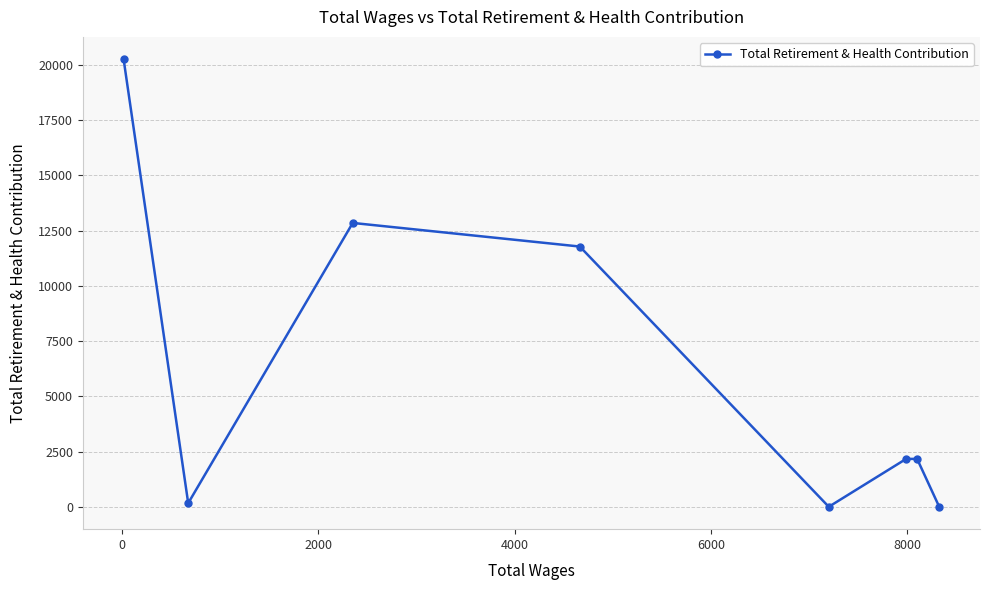

What is the average value?

6174